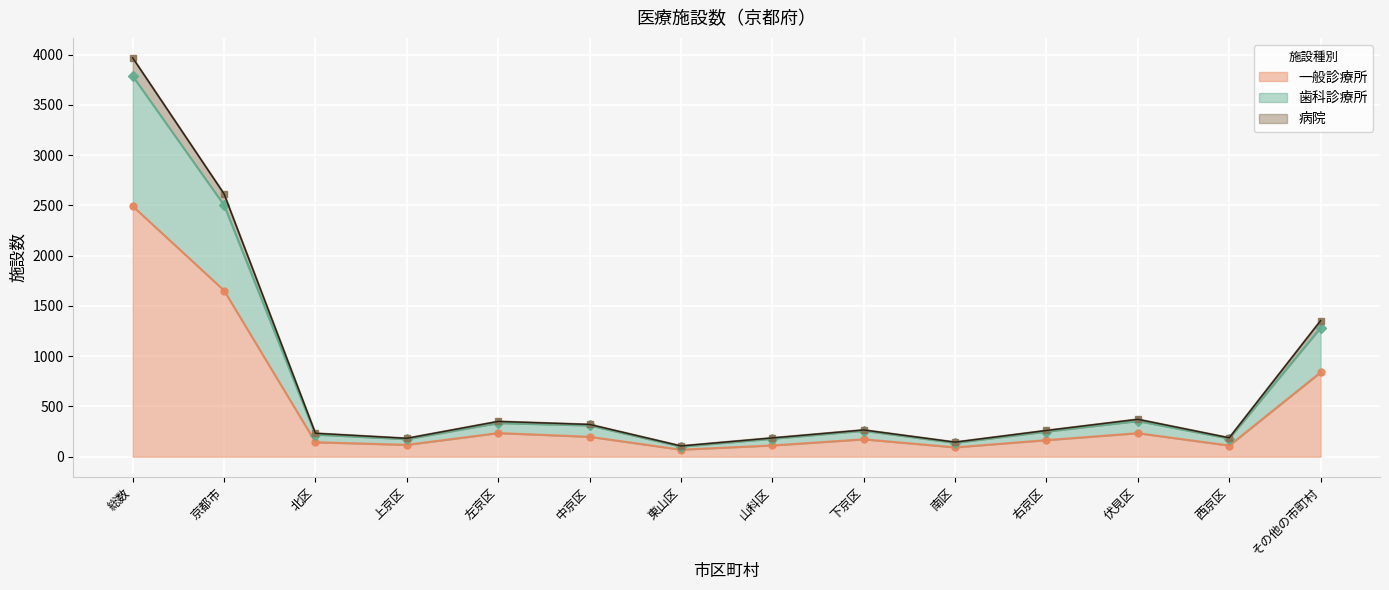

What is the sum of all 一般診療所 values?

6637